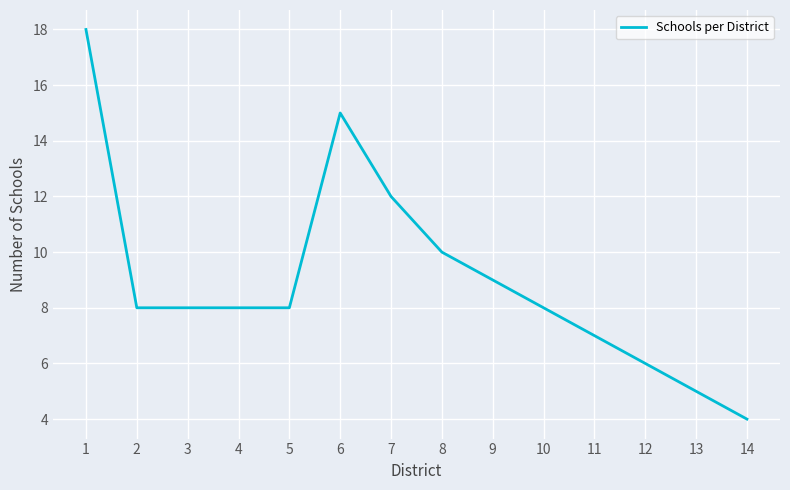

What is the sum of all values?

126